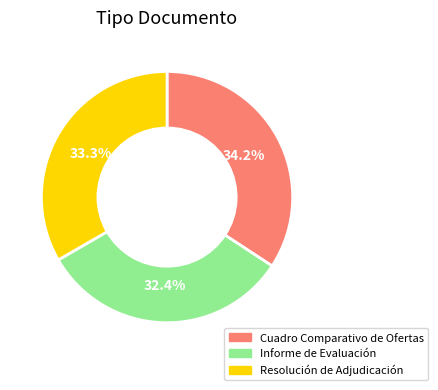

Count the number of slices in the pie.

3